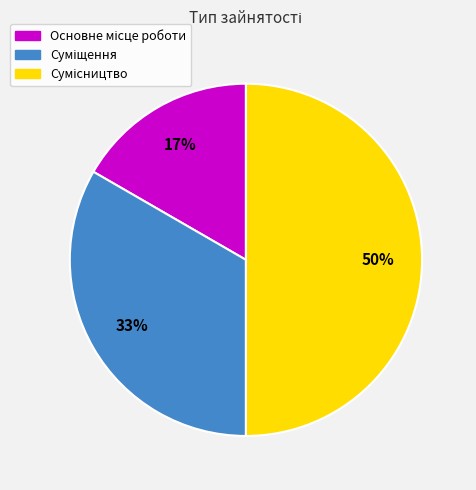

To the nearest percent, what is the average slice percentage?

33%